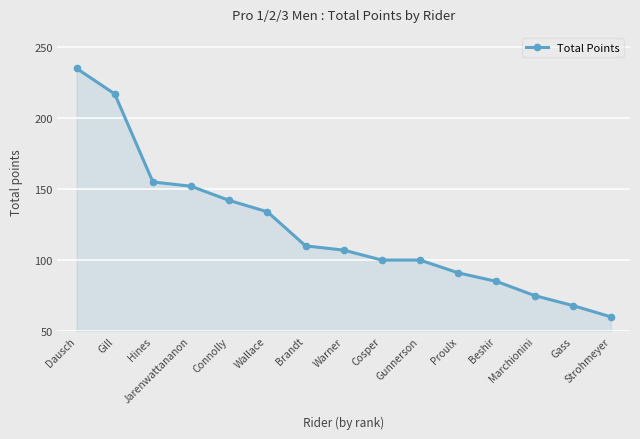

Does the chart have visible grid lines?

Yes